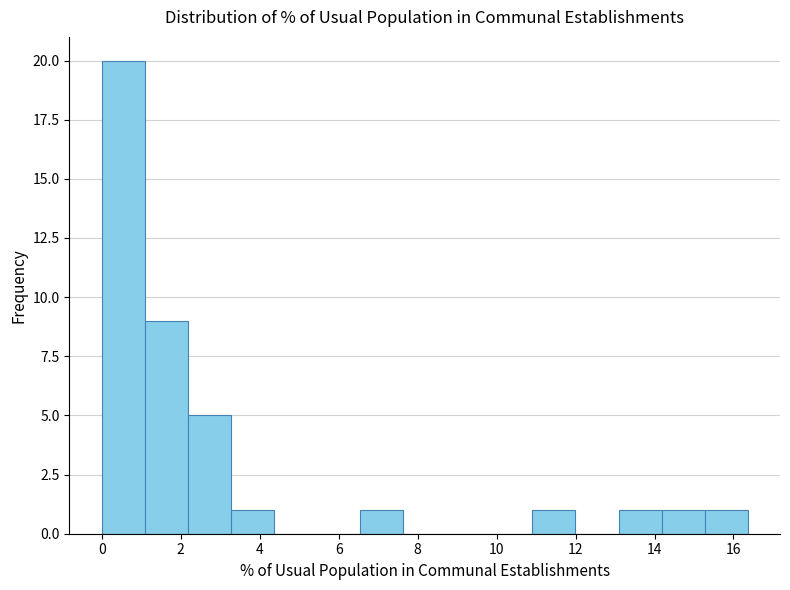

How tall is the bar that spans 3.2 to 4.4 on the x-axis? Neither the bar edges nor the heights are printed on the chart, so give them approximately, as read against the axes.

1